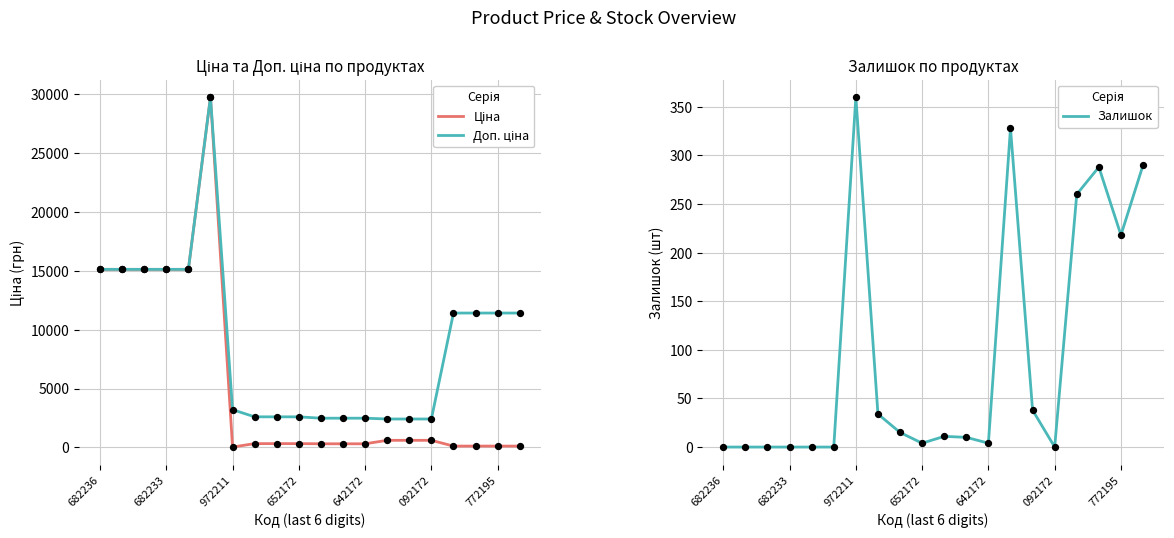

What are all the series names shown in the legend?

Ціна, Доп. ціна, Залишок